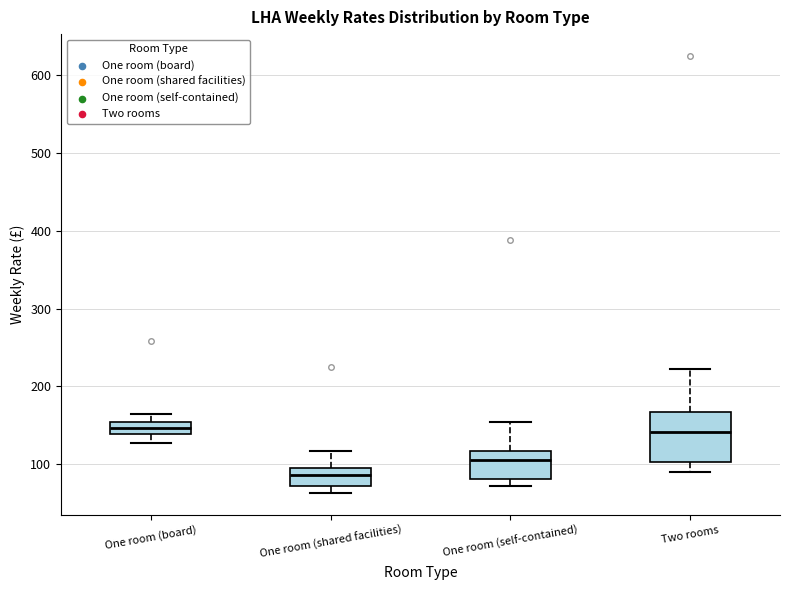

Where is the lower edge of the box for One room (board) on the y-axis? The values are not printed on the chart, so give them approximately, as read against the axis.

140